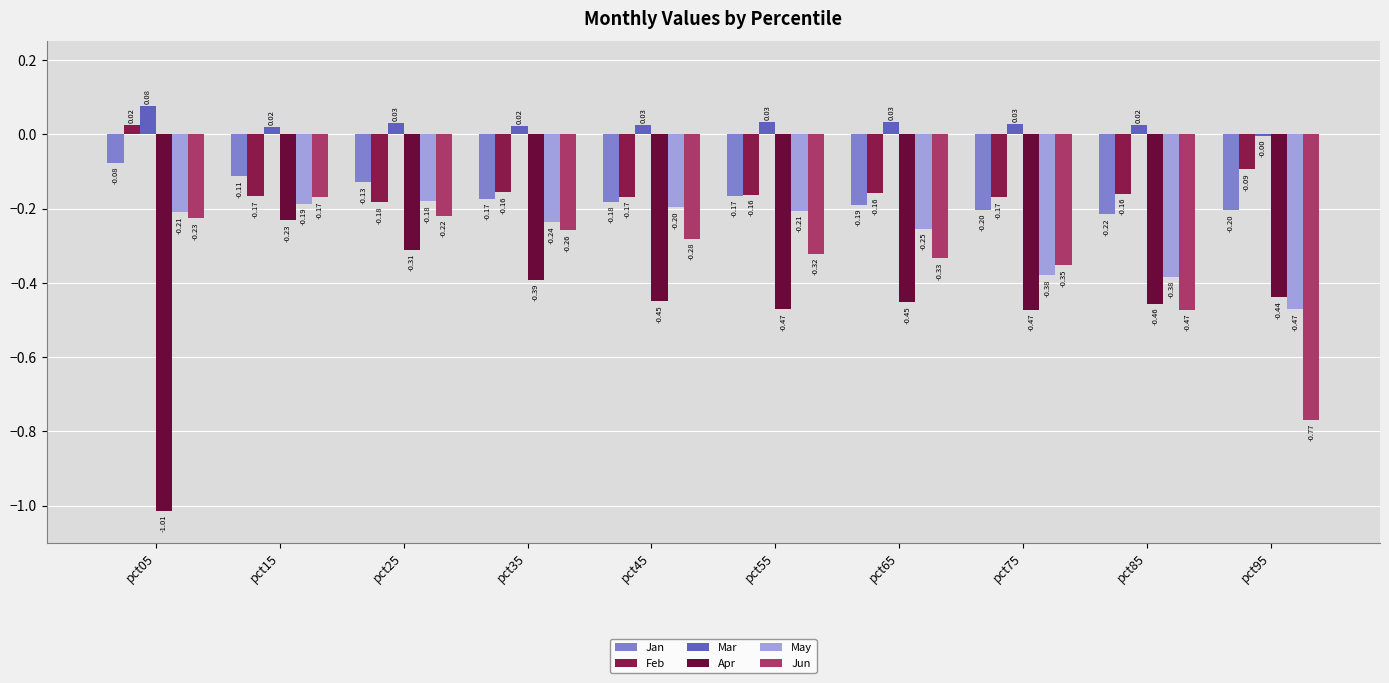

At which category does the chart reach its minimum across all series?

pct05